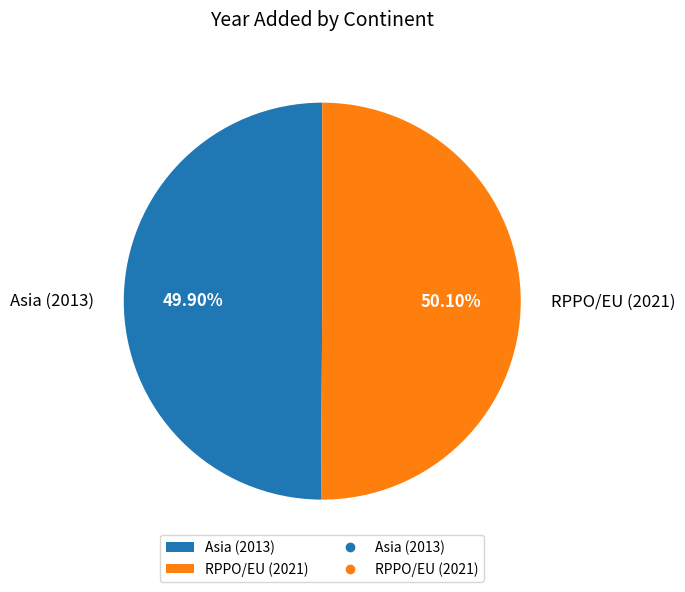

To the nearest percent, what is the average slice percentage?

50%